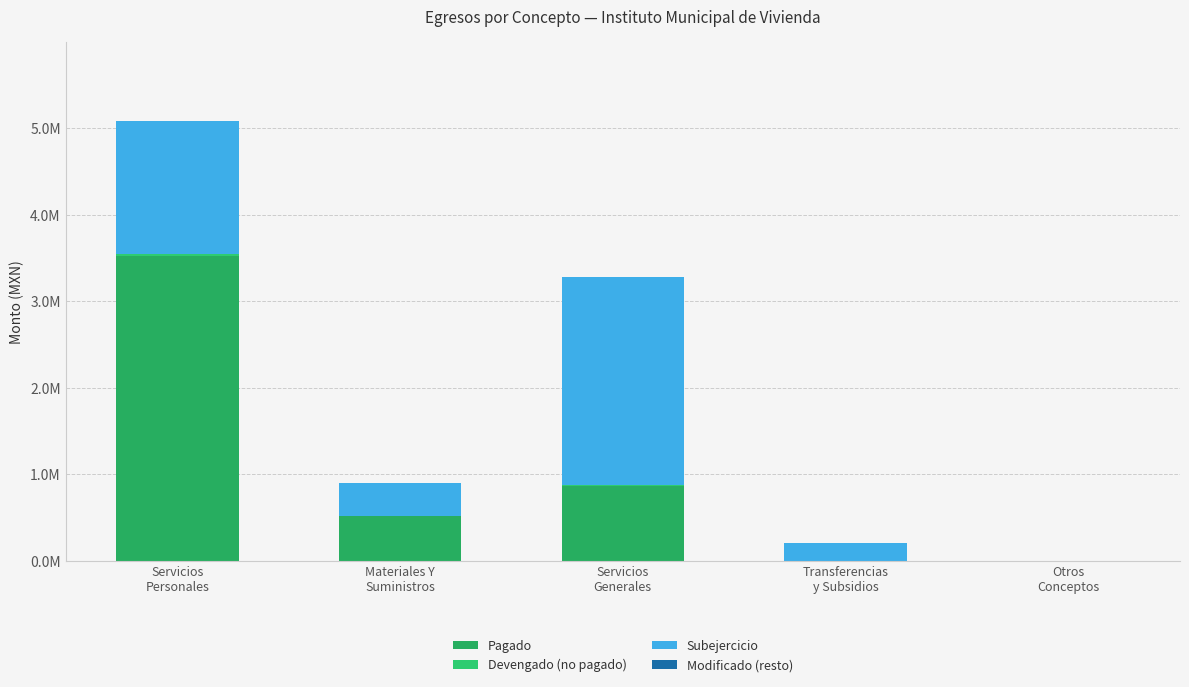

Which series has the largest total across all categories?

Pagado